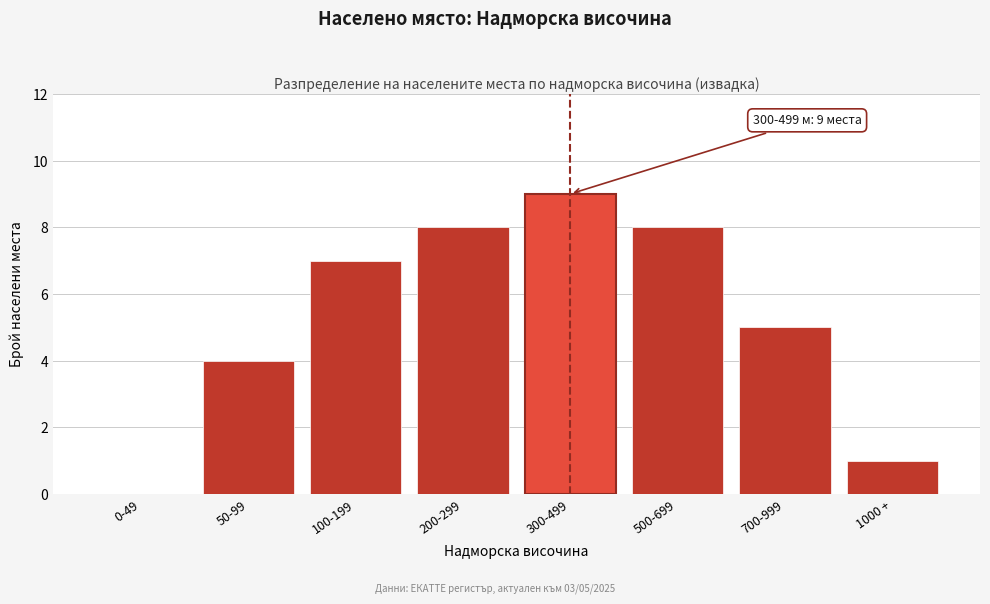

Reading left to right, what are all the values shown in this chart?

0-49=0	50-99=4	100-199=7	200-299=8	300-499=9	500-699=8	700-999=5	1000 +=1